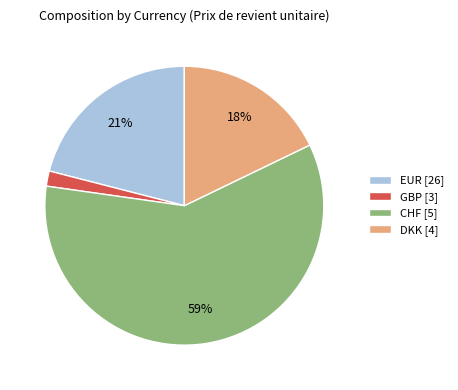

True or false: EUR [26] accounts for 29% of the total.

False